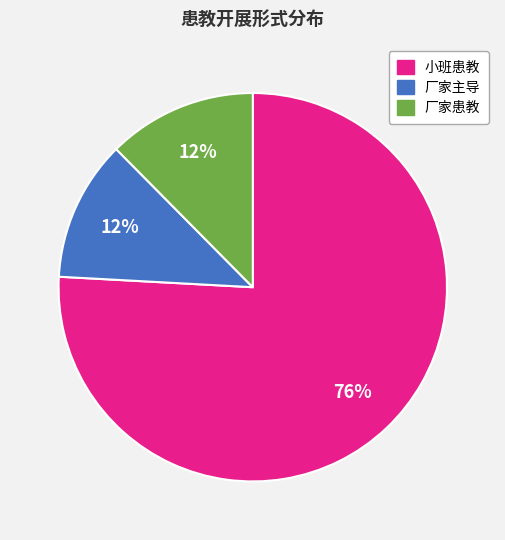

Is the sum of 小班患教 and 厂家患教 greater than half?

Yes